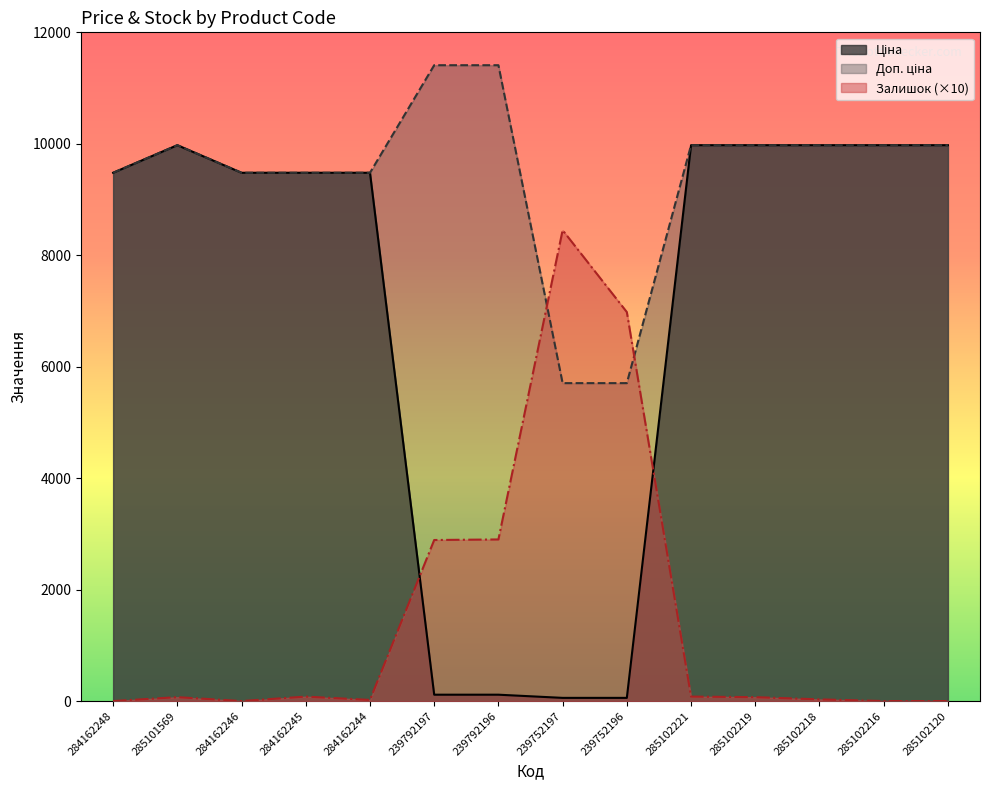

Is the value of Доп. ціна at 284162248 greater than the value of Ціна at 285102120?

No